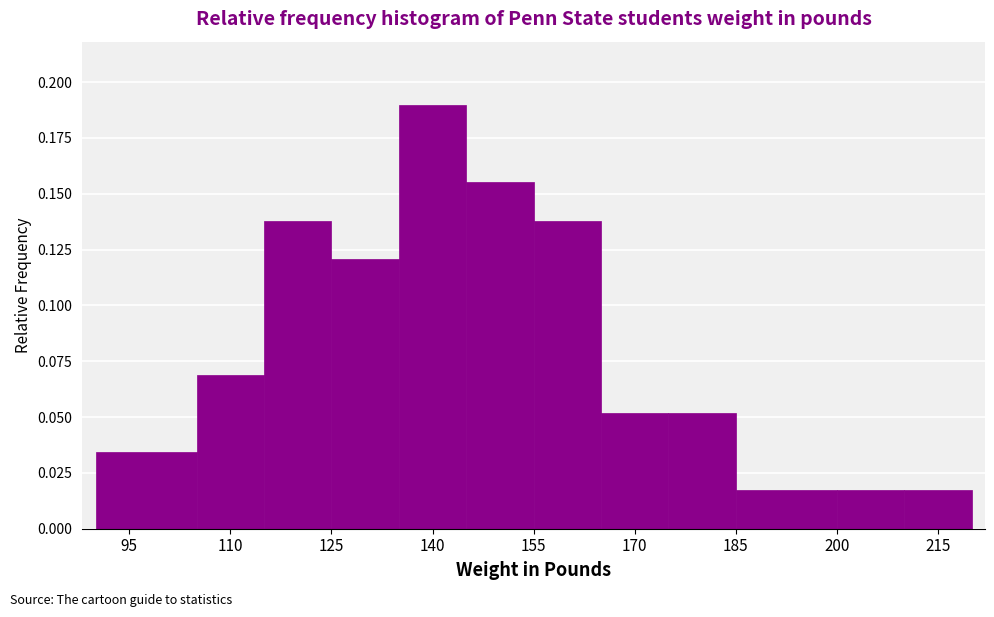

What is the height of the bar covering 155 to 165 on the x-axis? Neither the bar edges nor the heights are printed on the chart, so give them approximately, as read against the axes.

0.140